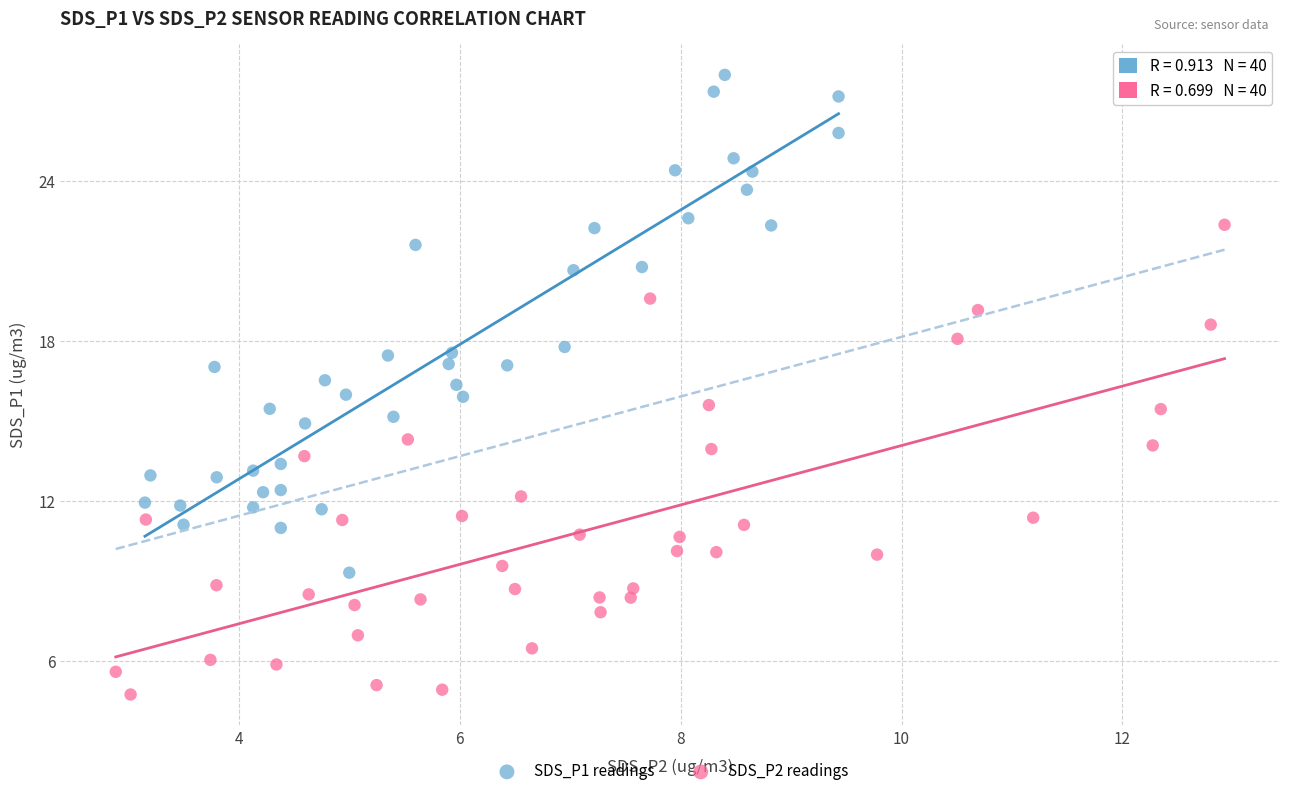

Which series reaches the maximum Y coordinate?

SDS_P1 readings